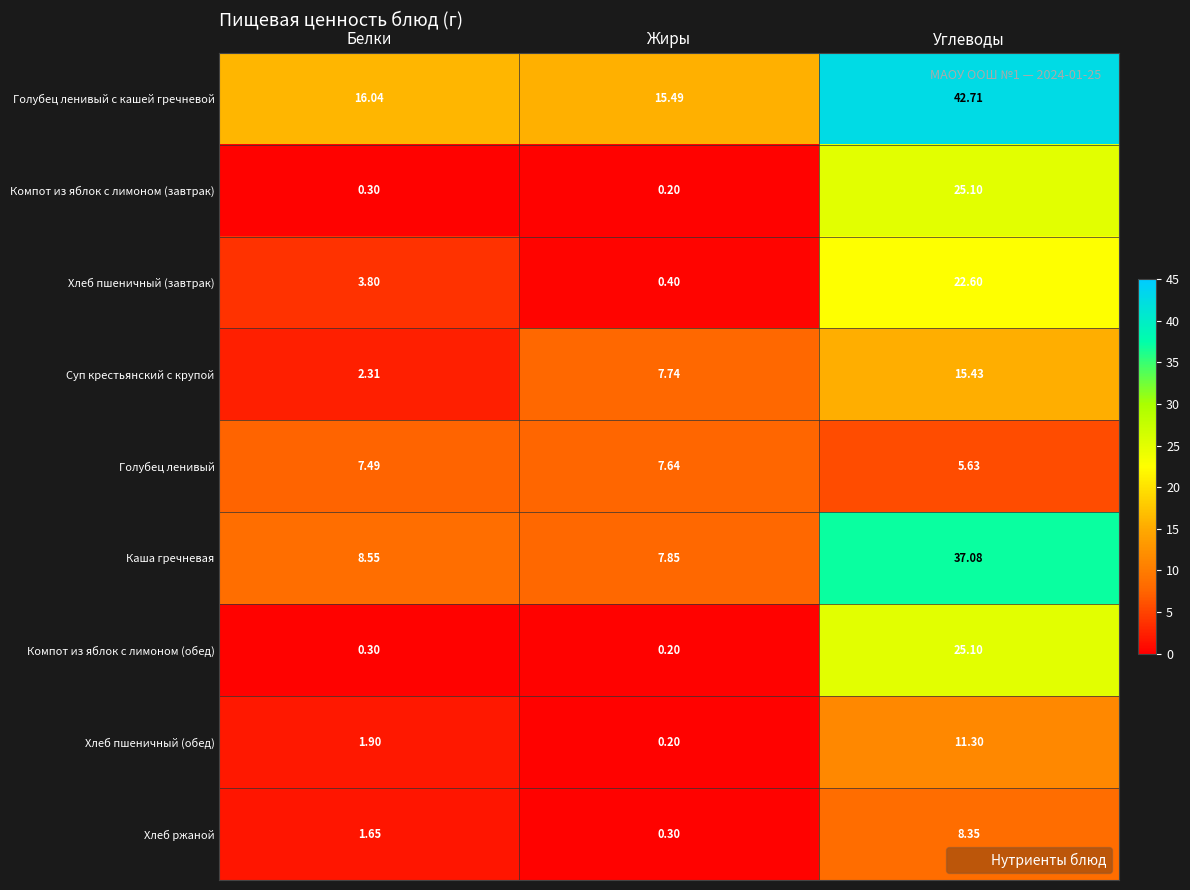

Which category has the lowest value across all series?

Жиры